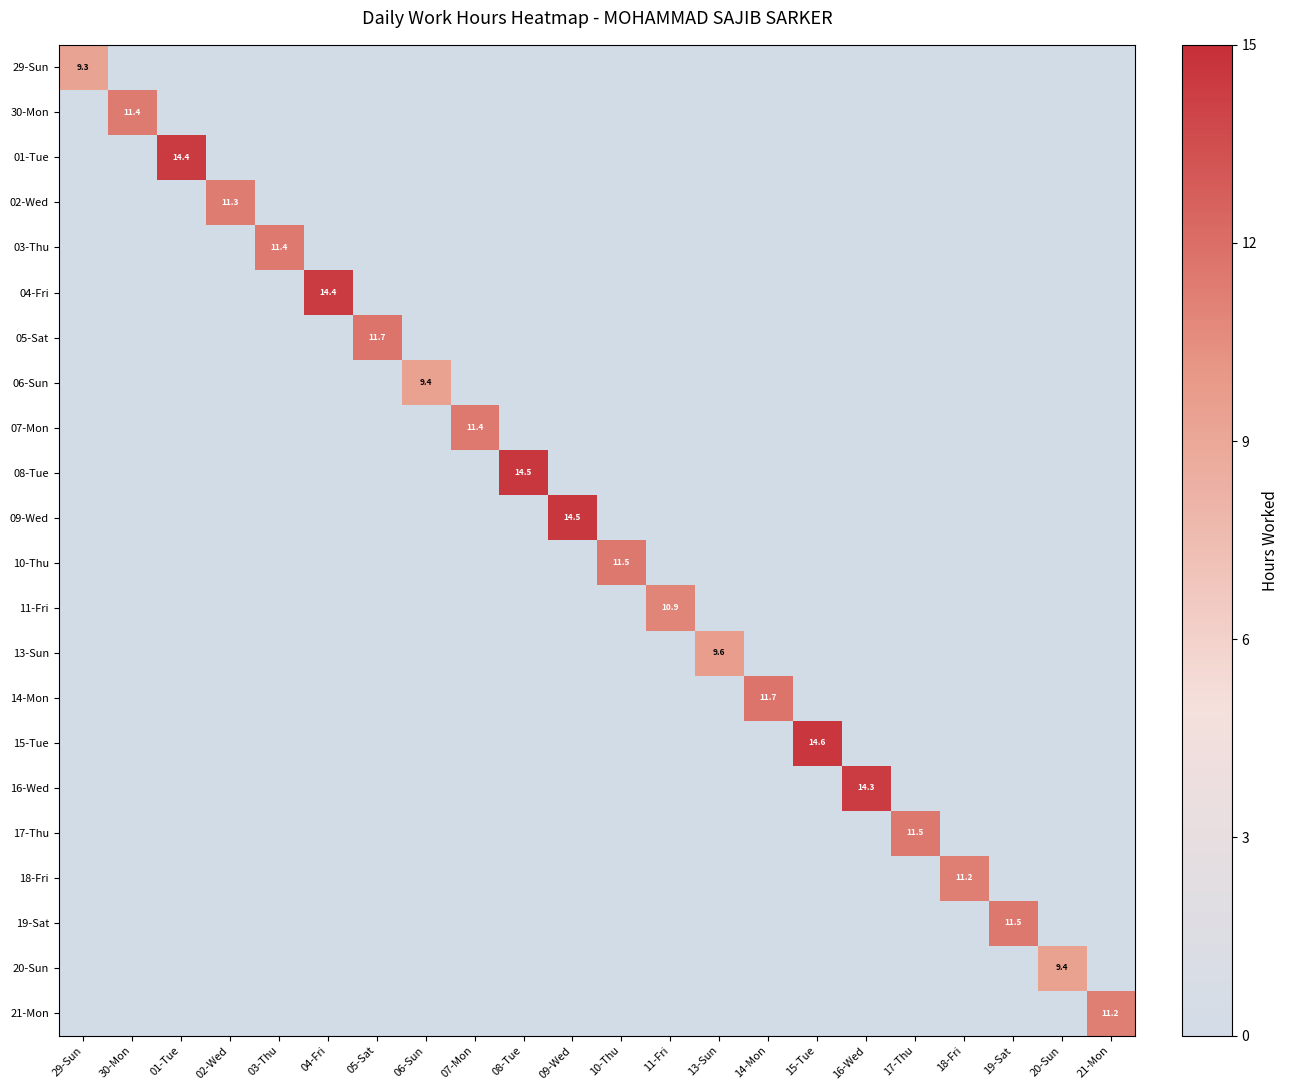

What is the sum of all 21-Mon values?

11.2